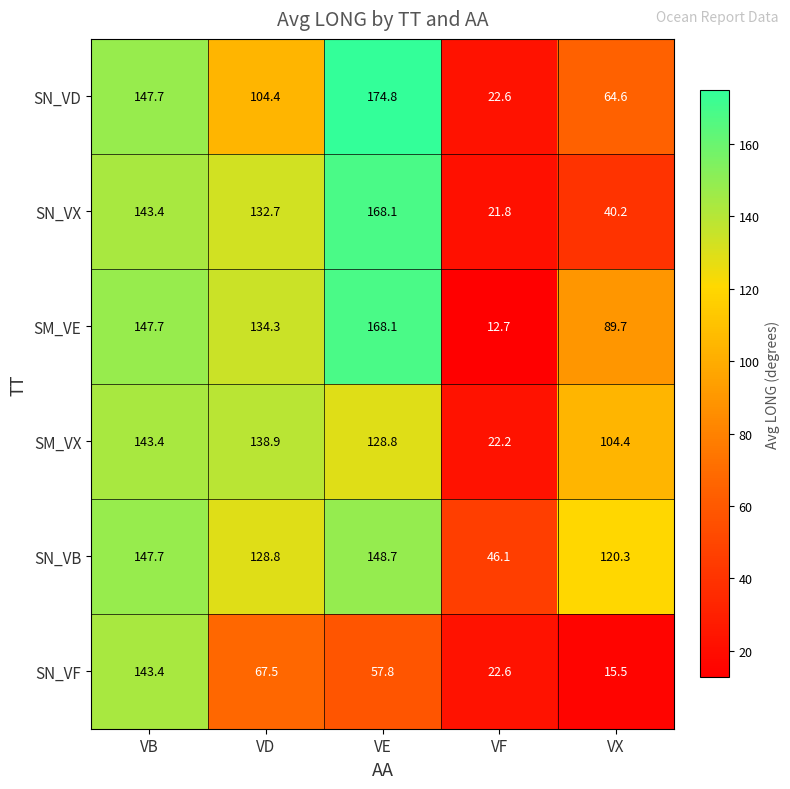

At how many categories does at least one series exceed 135?

3